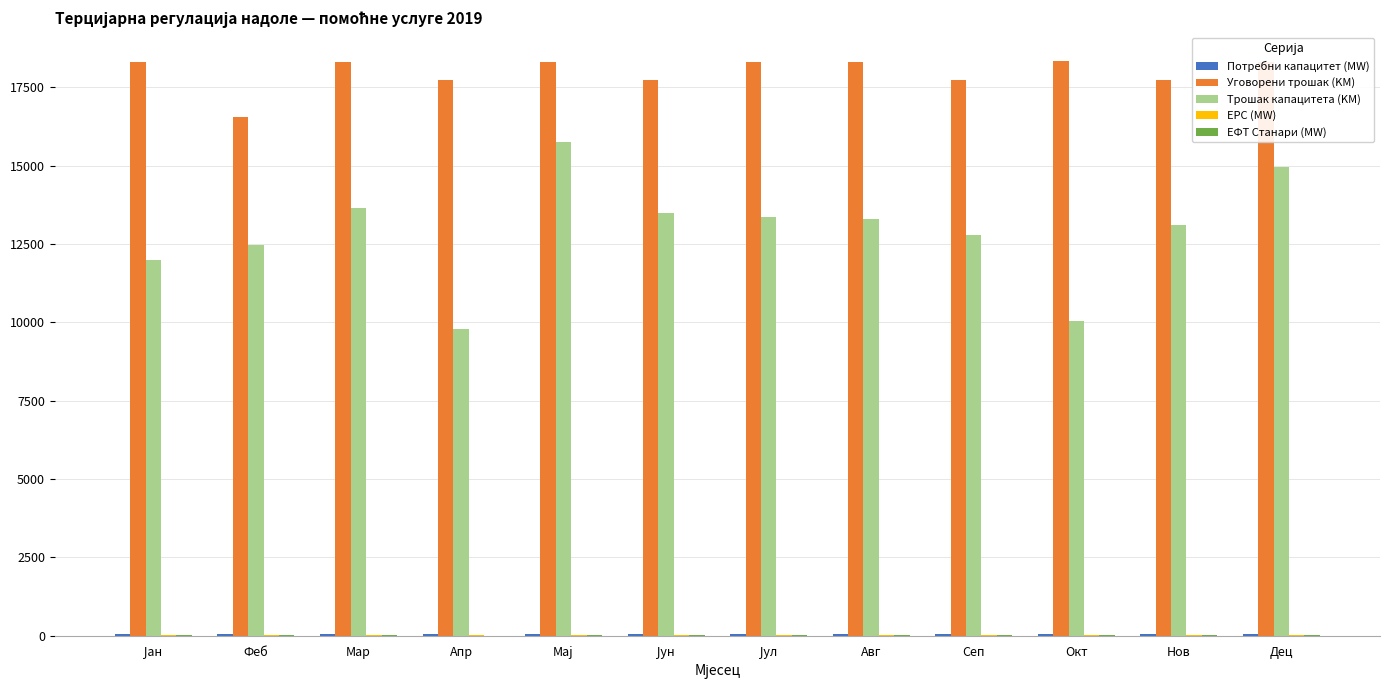

What is the sum of all Уговорени трошак (KM) values?

215758.8